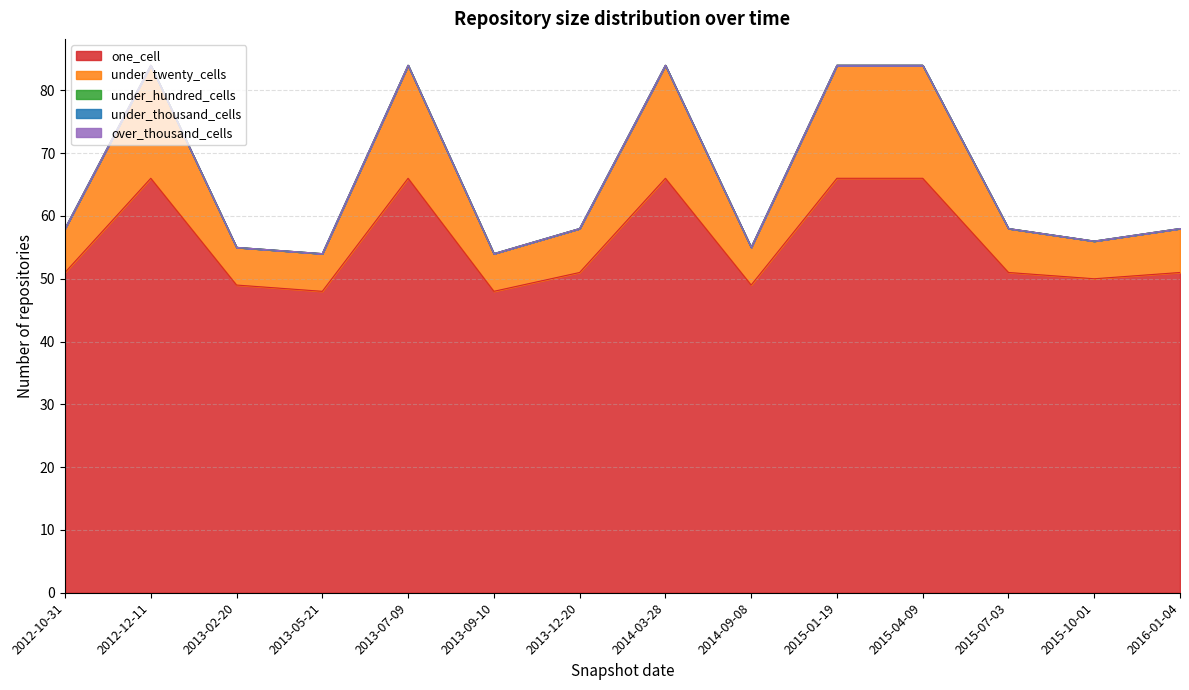

Between 2012-10-31 and 2014-03-28, which is larger?

2014-03-28